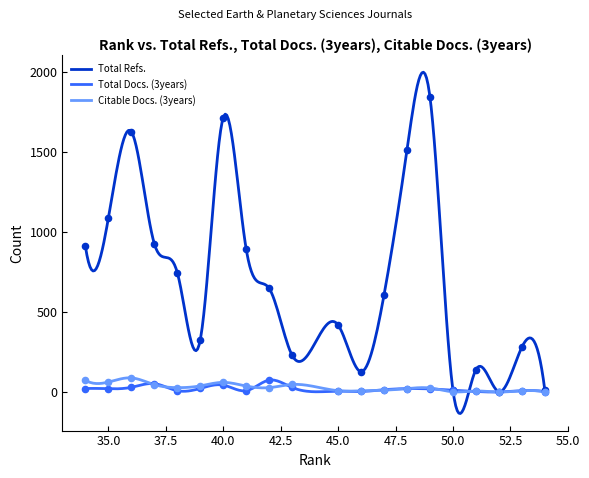

Which series reaches the maximum Y coordinate?

Total Refs.